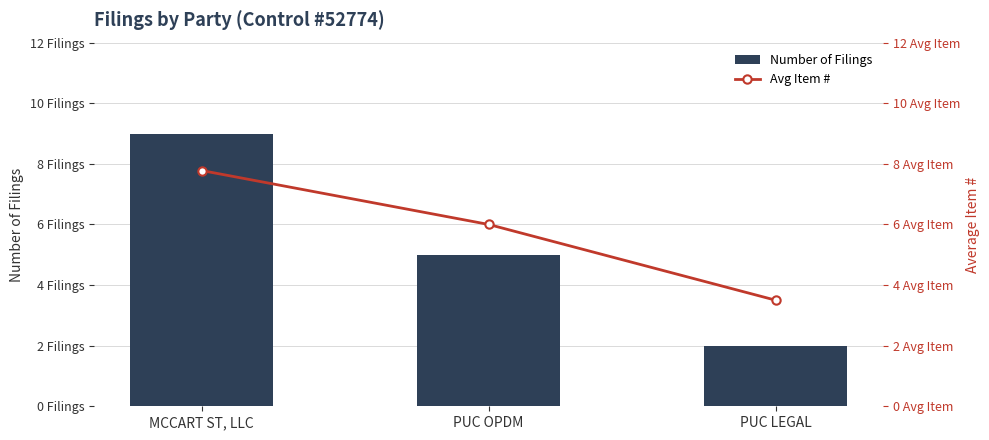

Is it true that Number of Filings equals 13.1 at MCCART ST, LLC?

False